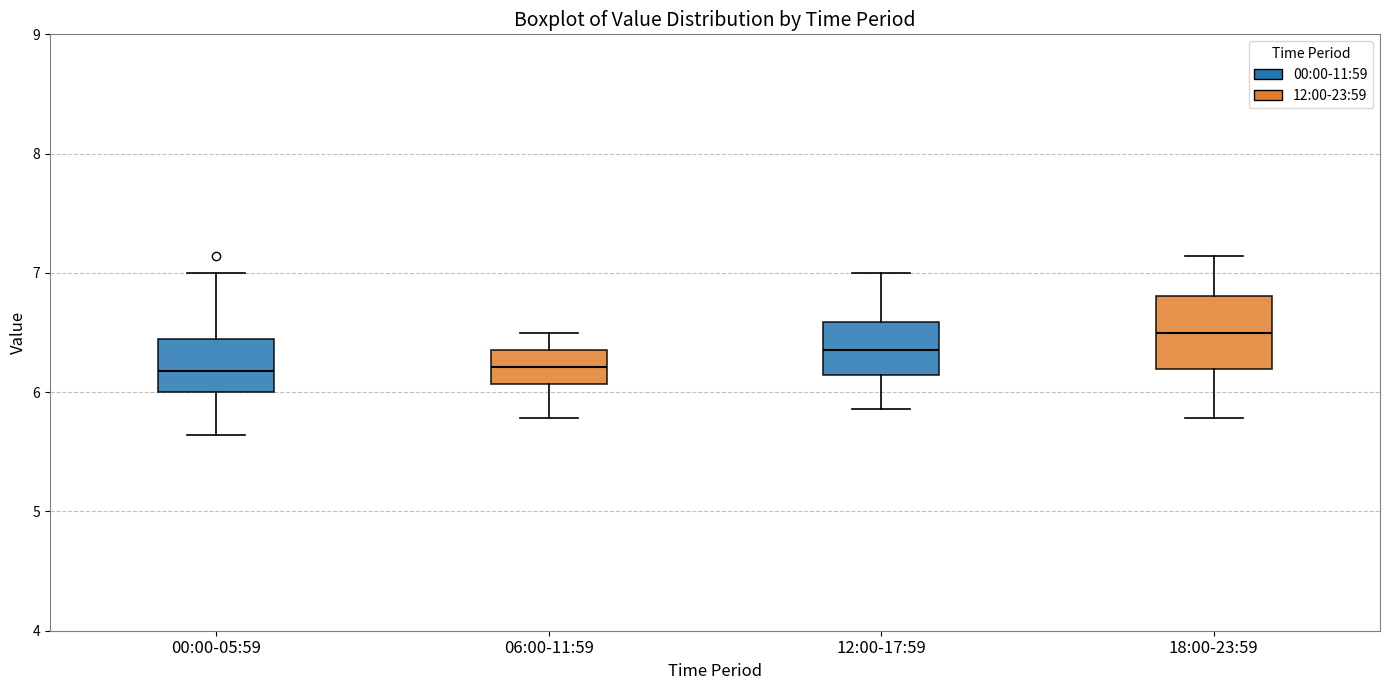

Which box has the highest median line?

18:00-23:59